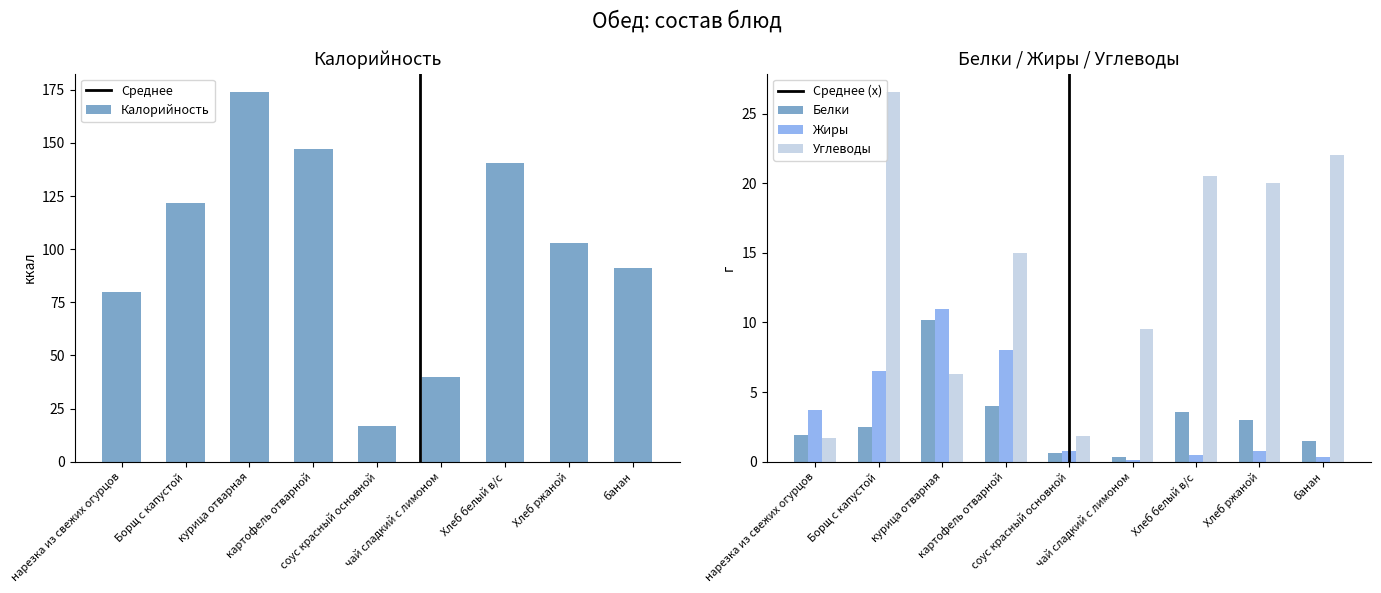

What is the label of the 9th bar from the left?

банан